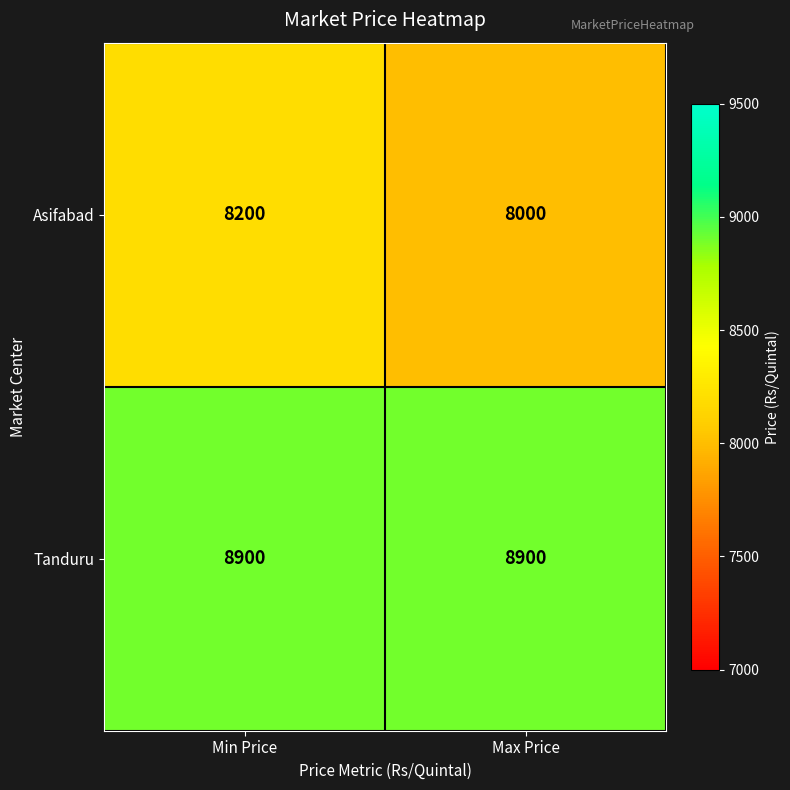

What value does the Asifabad series have at Max Price?

8000